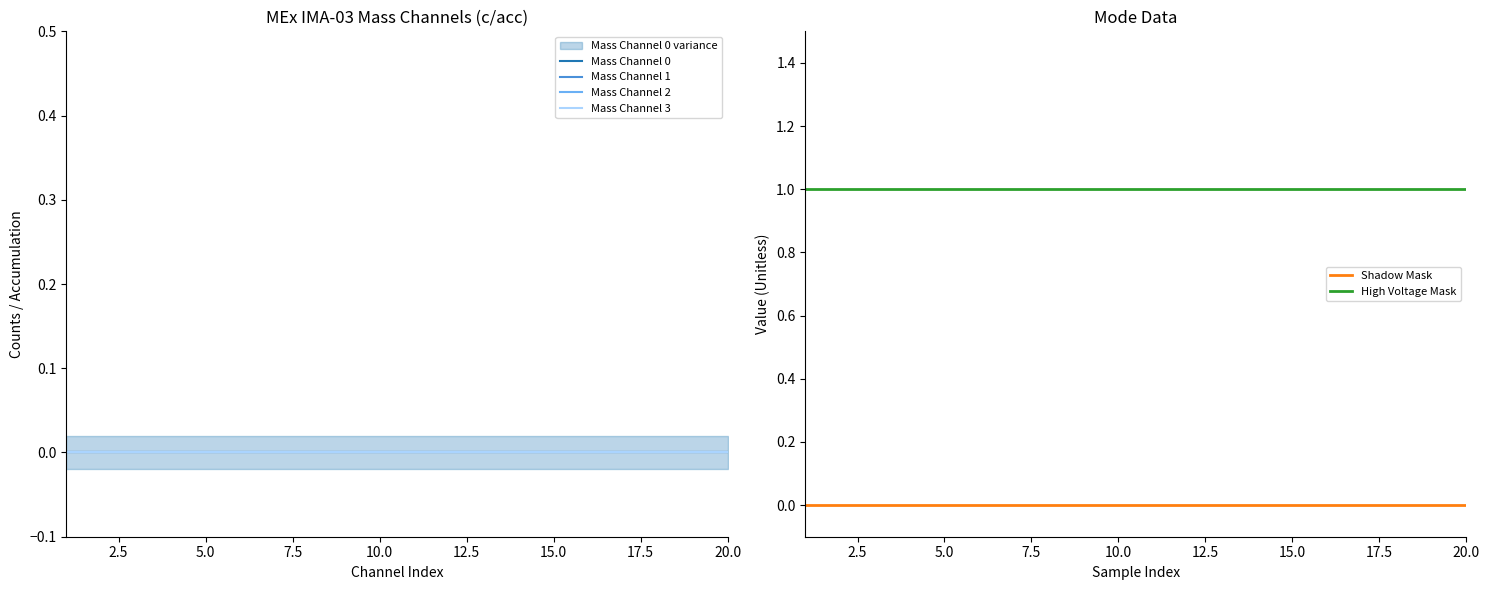

Is it true that High Voltage Mask equals 2 at 5.0?

False